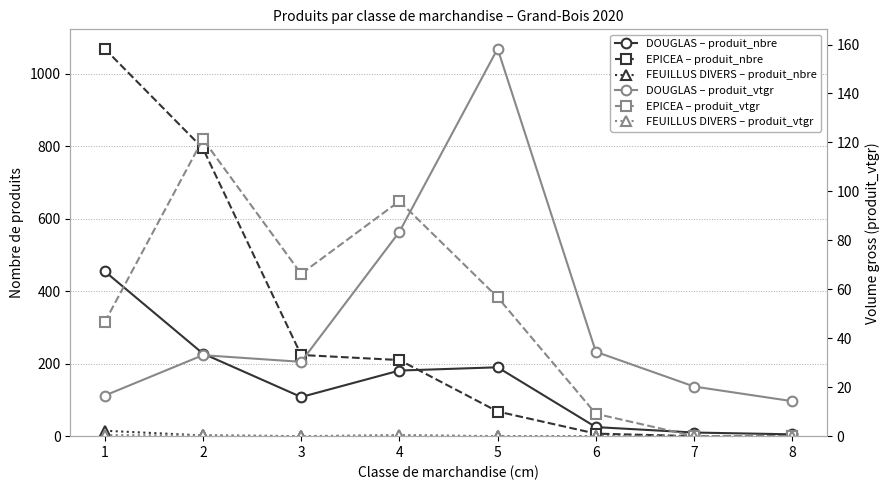

Reading left to right, transcribe all the data shown in this chart.

DOUGLAS – produit_nbre: 455.0	228.0	108.0	181.0	190.0	25.0	10.0	5.0
EPICEA – produit_nbre: 1069.0	794.0	224.0	210.0	68.0	7.0	0.0	0.0
FEUILLUS DIVERS – produit_nbre: 15.0	2.0	0.0	1.0	0.0	0.0	0.0	0.0
DOUGLAS – produit_vtgr: 16.6	33.1	30.4	83.5	158.3	34.5	20.3	14.3
EPICEA – produit_vtgr: 46.5	121.3	66.3	96.0	56.7	9.1	0.0	0.0
FEUILLUS DIVERS – produit_vtgr: 0.5	0.3	0.0	0.5	0.0	0.0	0.0	0.0